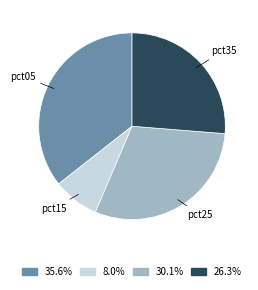

Is it true that pct15 is 8% of the pie?

True